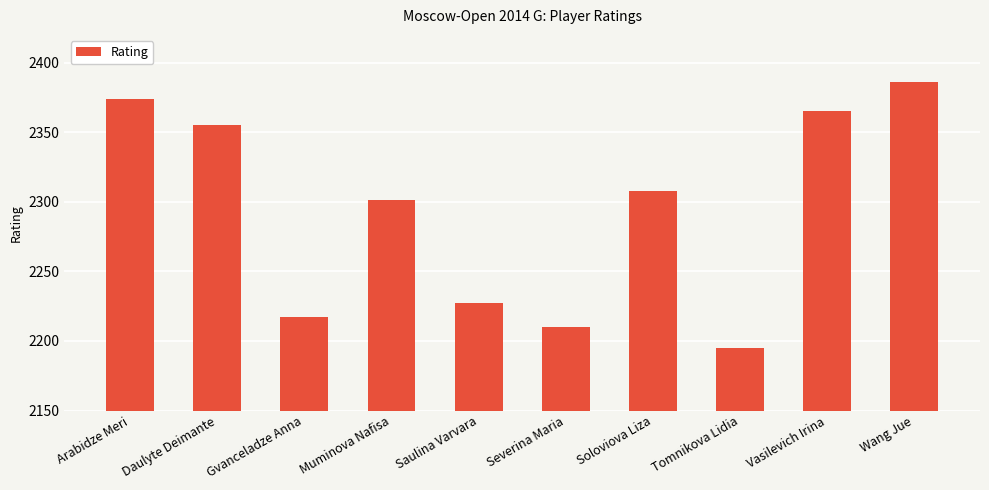

How many bars are there in total?

10